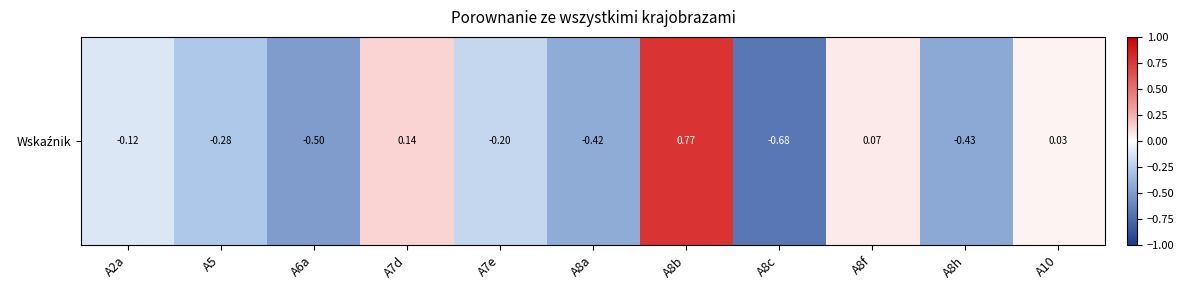

Is it true that the value at A8f is 0.0?

False